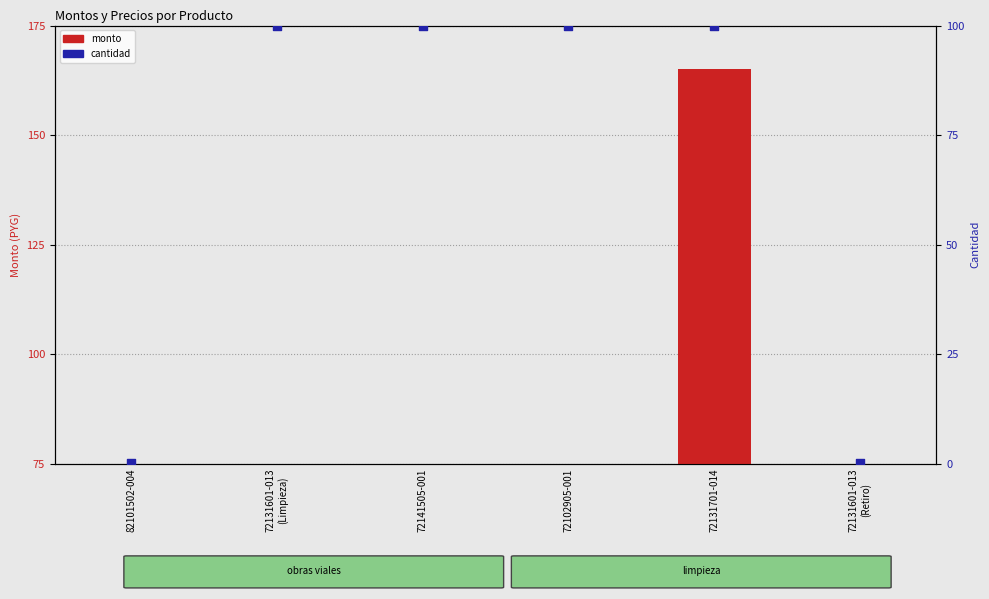

At how many categories does at least one series exceed 33?

4